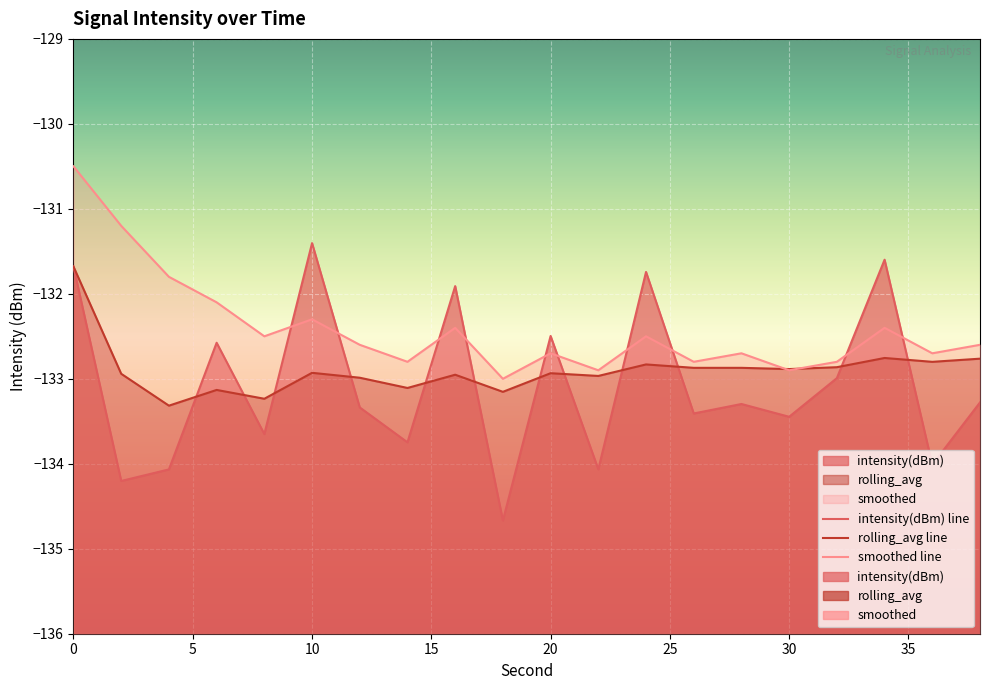

What is the difference between the maximum and second lowest values in the smoothed series?

2.4